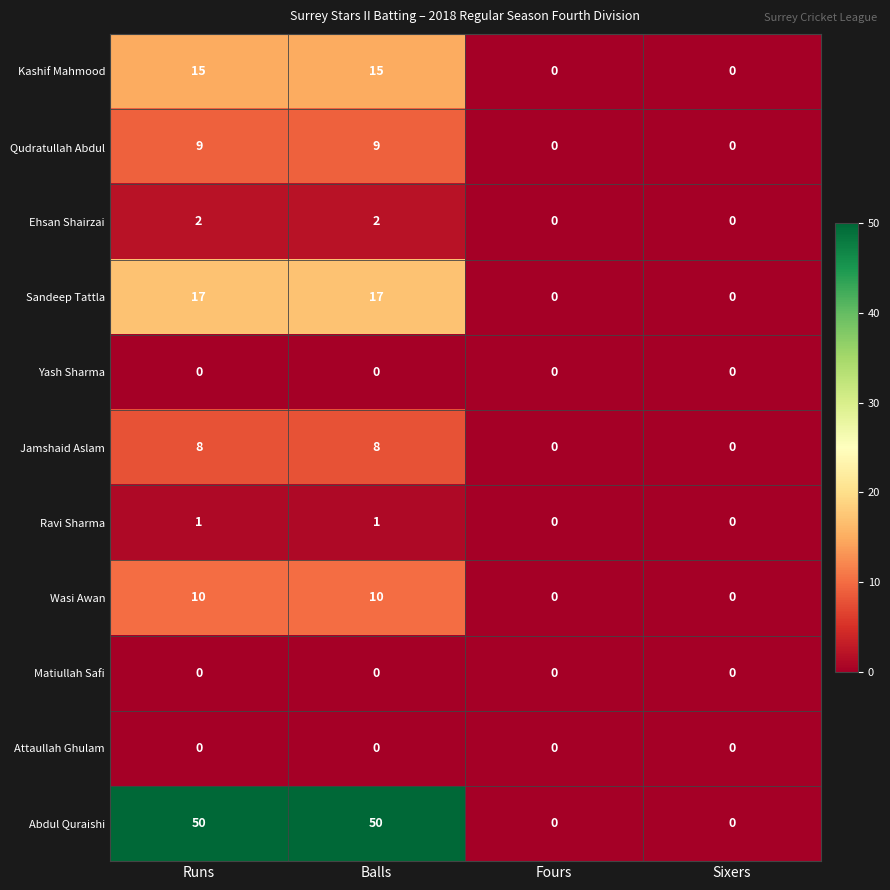

How many Wasi Awan values are between 0 and 10?

4